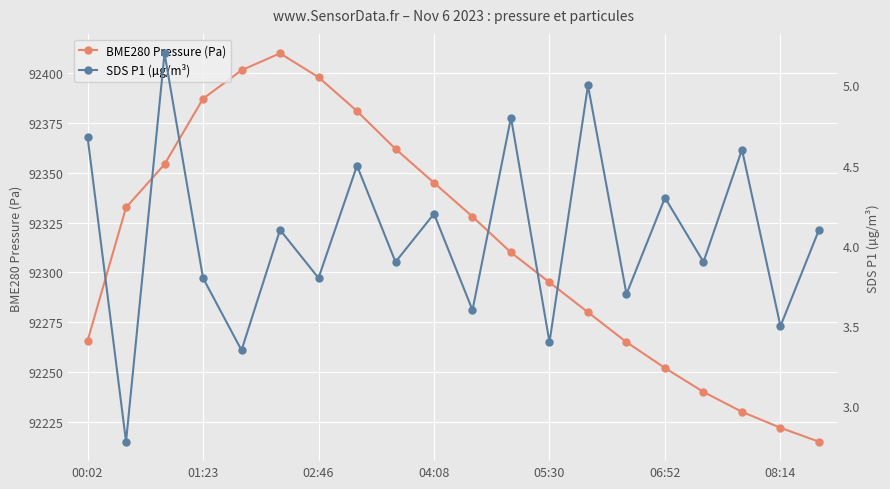

True or false: SDS P1 (µg/m³) has more than 0 points higher than both neighbors.

True